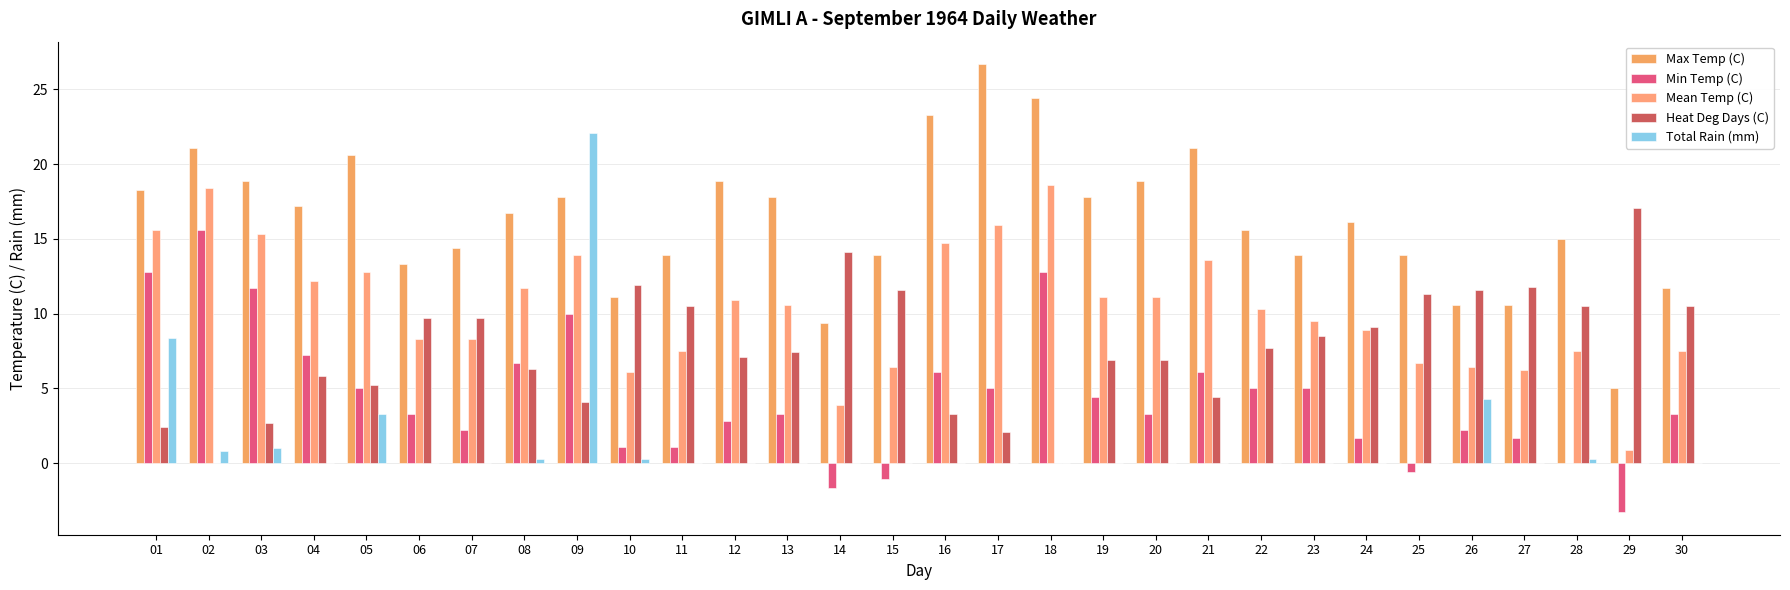

Is it true that Min Temp (C) equals -6.2 at 28?

False